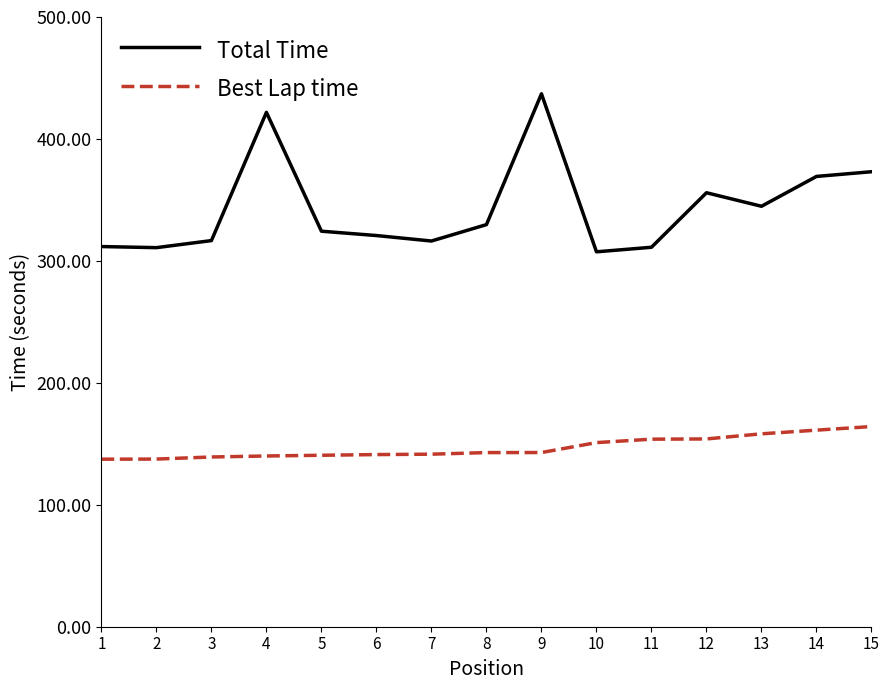

What is the difference between the highest and lowest values at 5?

183.7